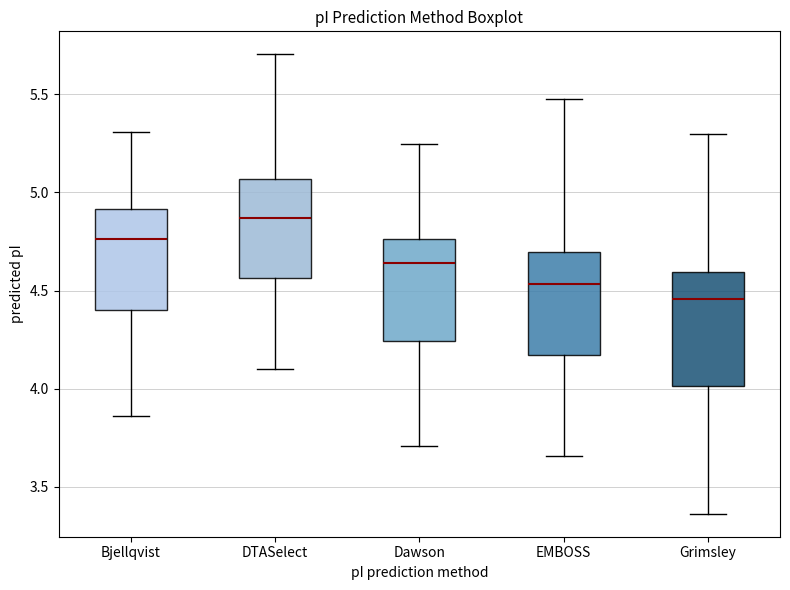

Which box's median line is the highest?

DTASelect